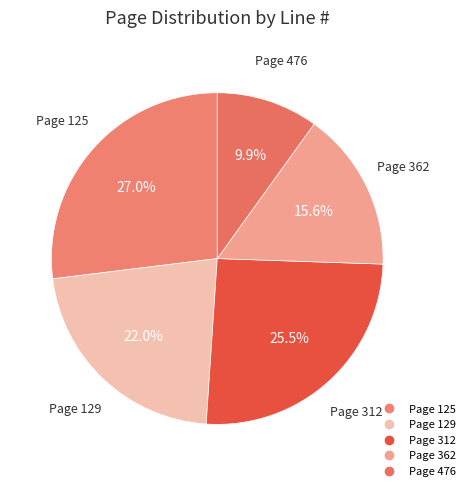

Count the number of slices in the pie.

5